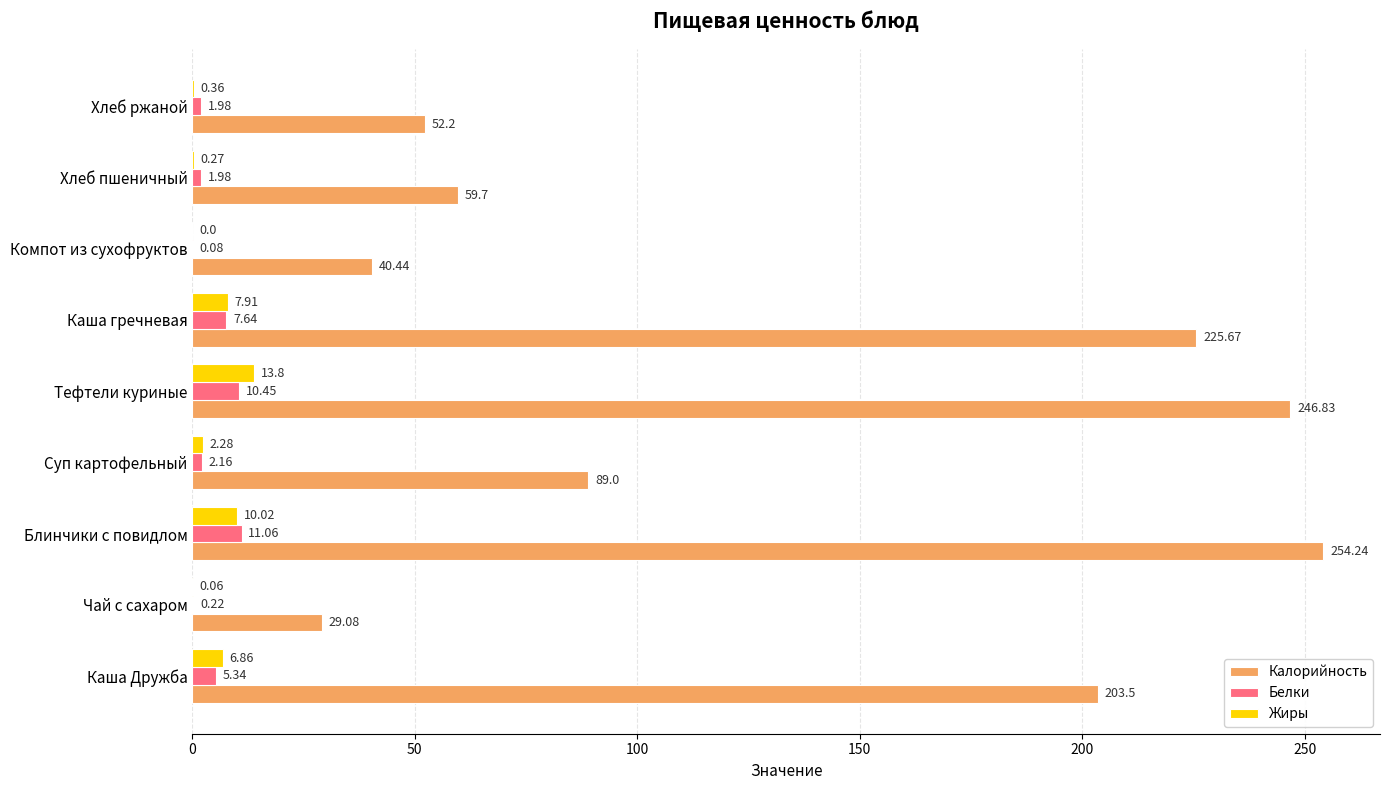

Which series changed the most between Каша Дружба and Тефтели куриные?

Калорийность